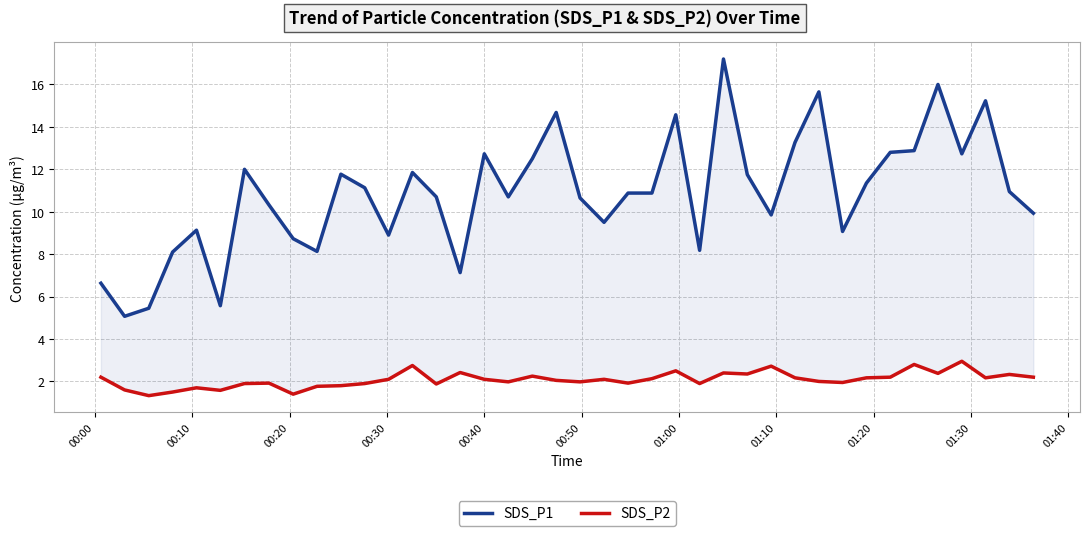

True or false: SDS_P2 has a value of 1.6 at 38.

False